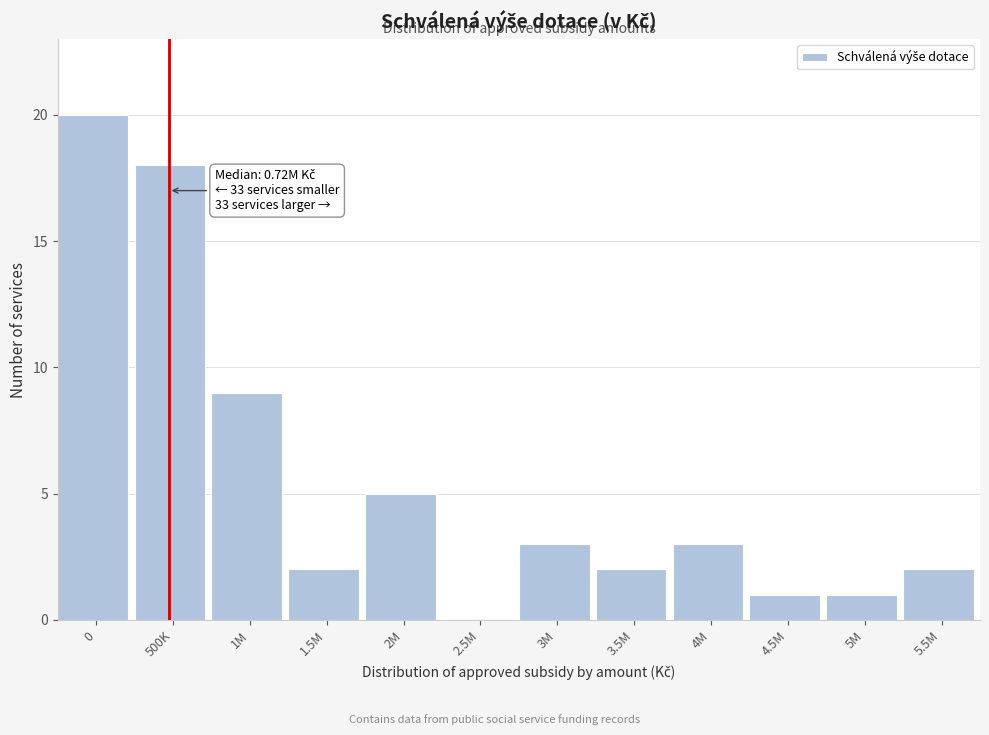

Reading left to right, list all the values displayed in this chart.

0=20	500K=18	1M=9	1.5M=2	2M=5	2.5M=0	3M=3	3.5M=2	4M=3	4.5M=1	5M=1	5.5M=2